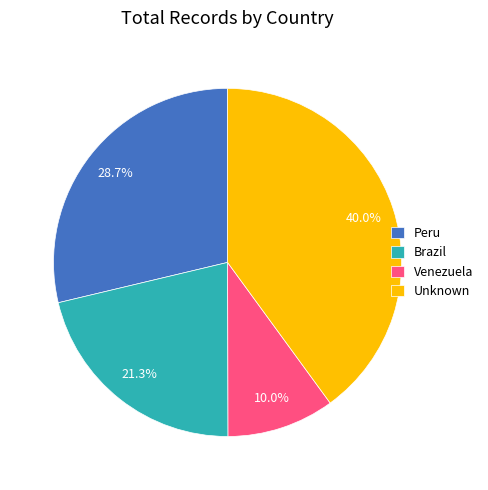

Does Brazil represent more than half of the total?

No